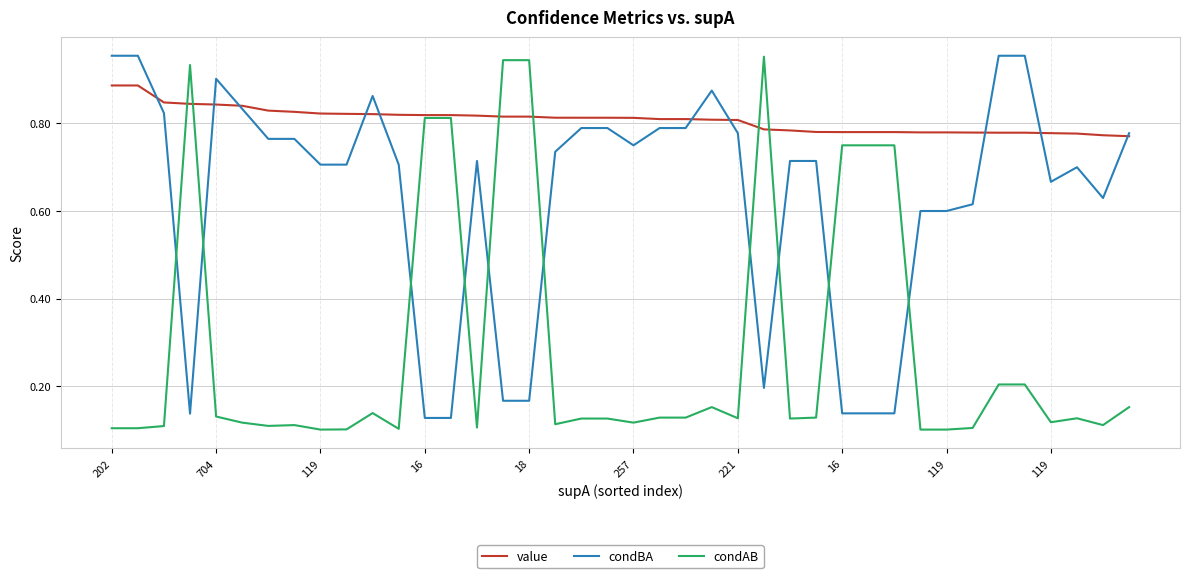

List the series in order of their overall mean, lowest first.

condAB, condBA, value